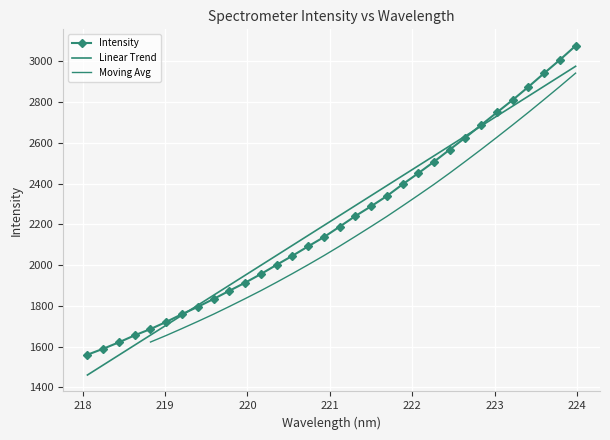

What position from the right is 222.4538?

9